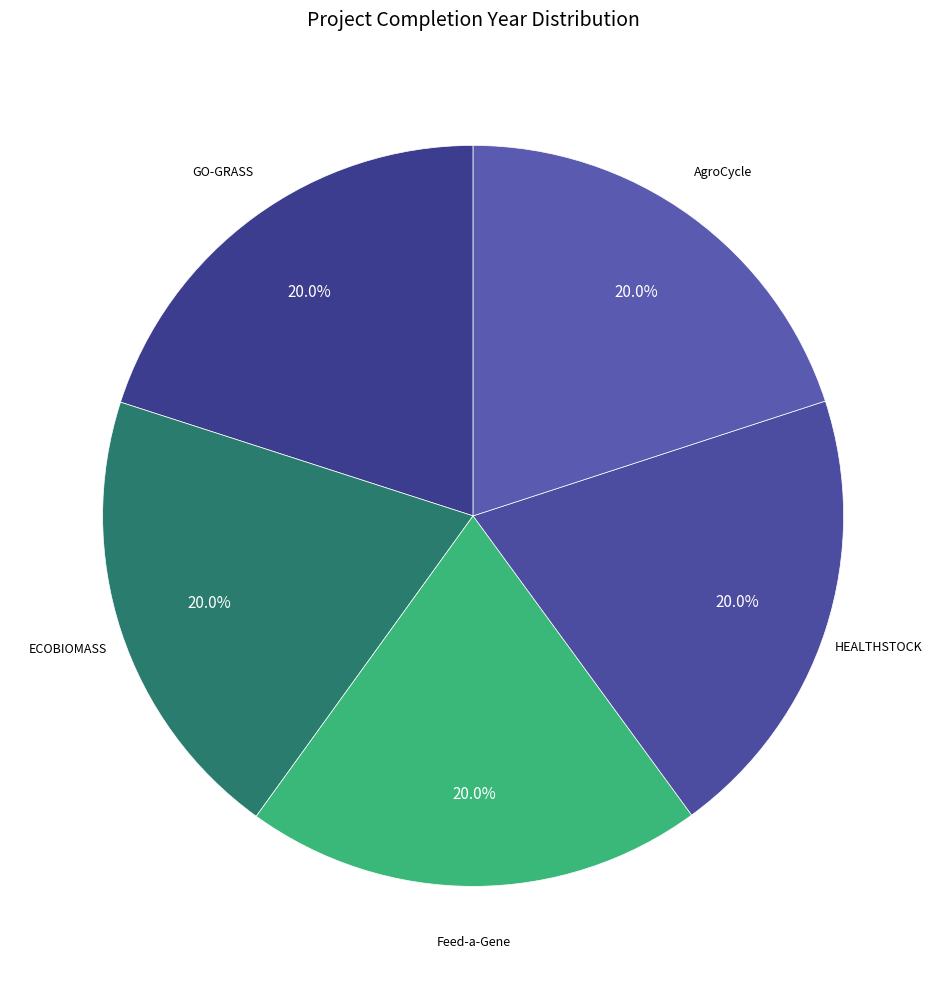

What percentage is the Feed-a-Gene slice, to the nearest percent?

20%